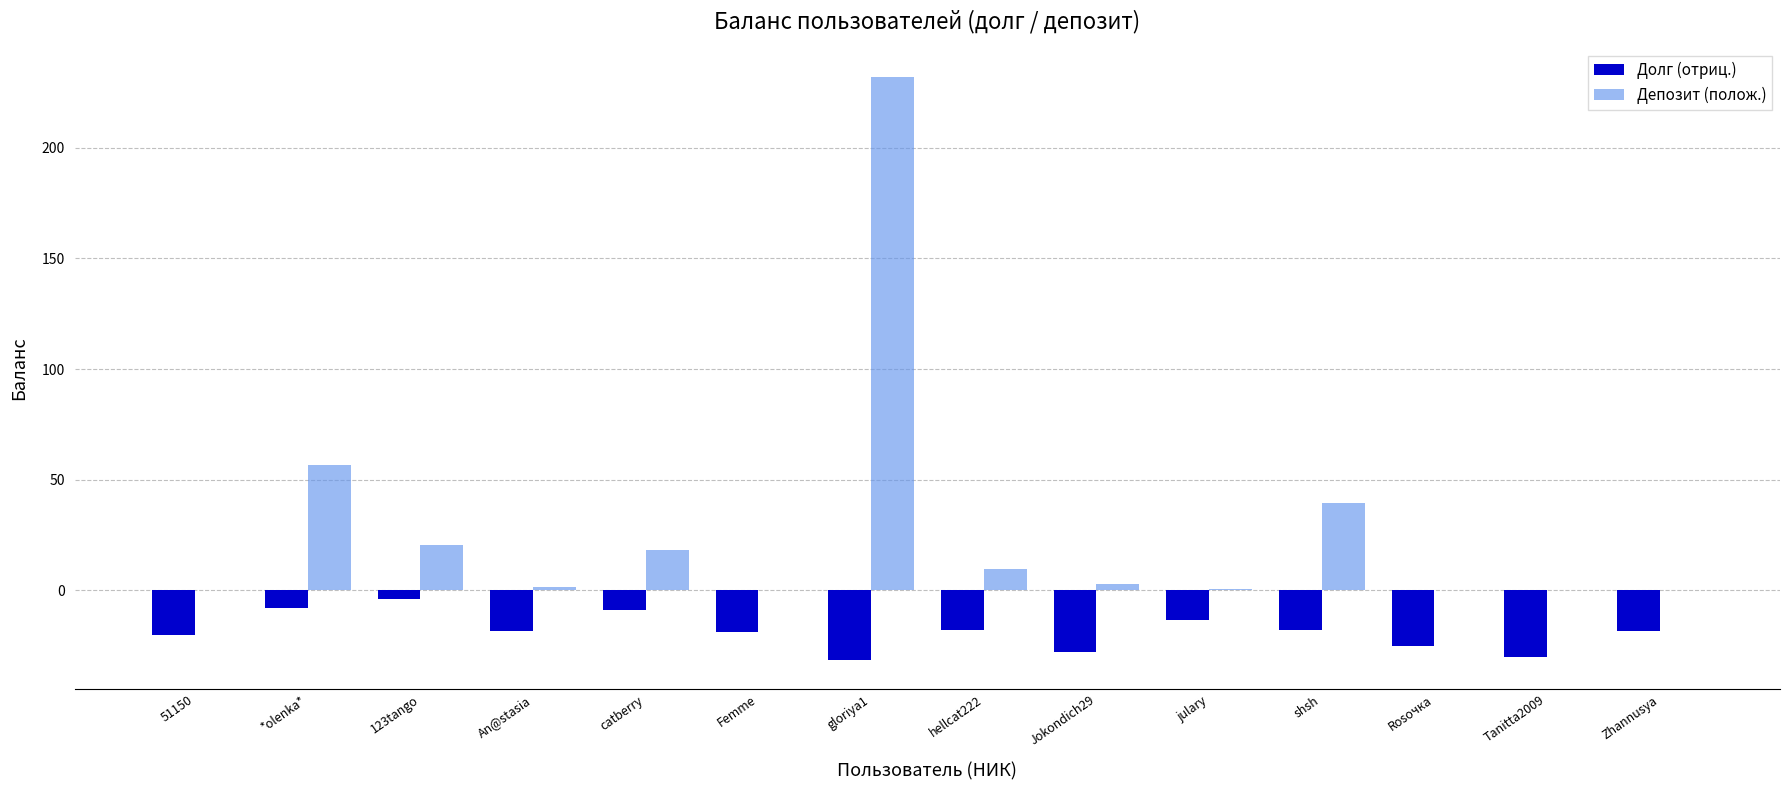

Between *olenka* and hellcat222, which series saw the biggest shift?

Депозит (полож.)